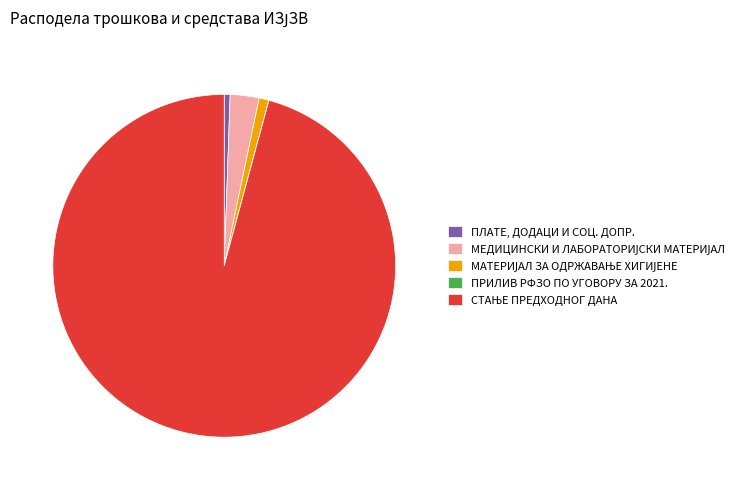

Does any single category account for the majority?

Yes